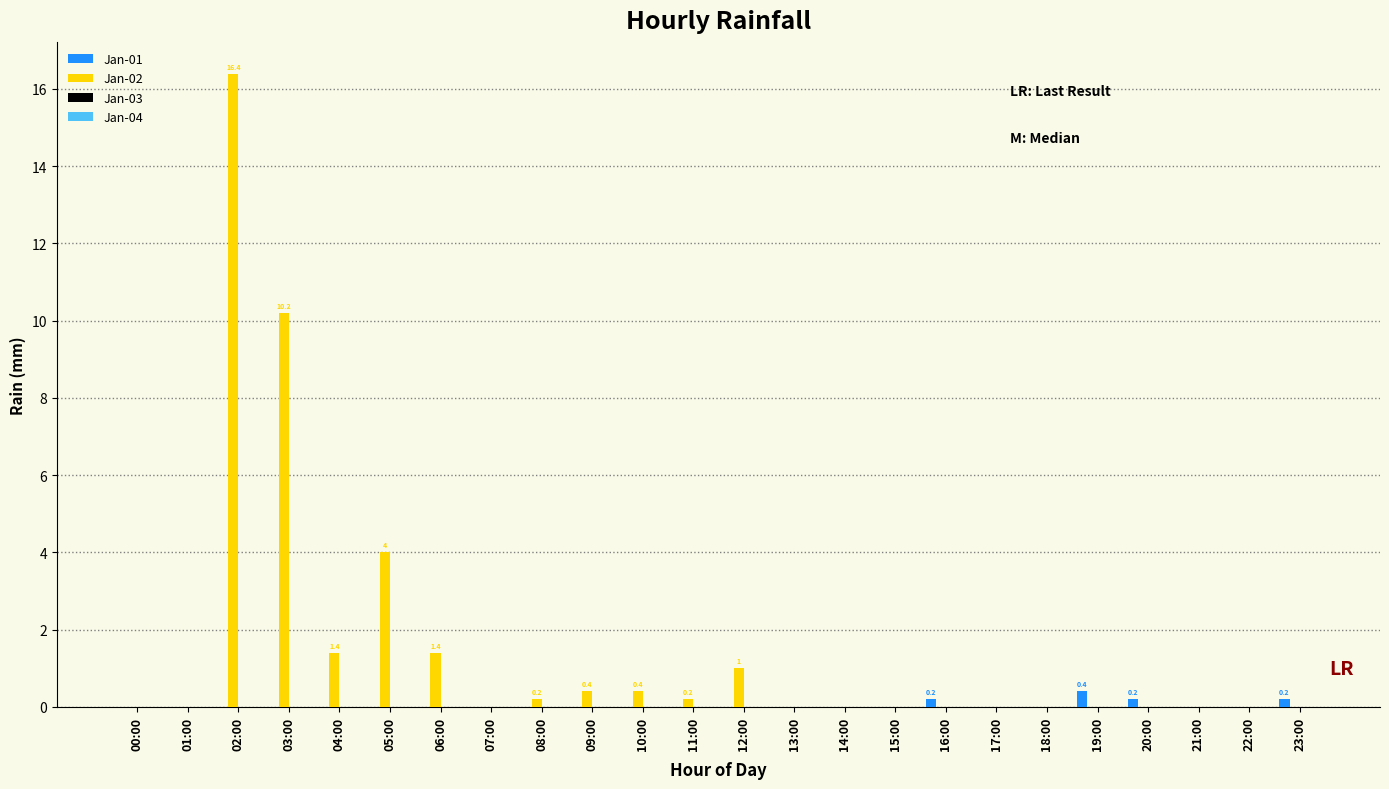

The Jan-02 series shows 0.2 at 08:00. True or false?

True